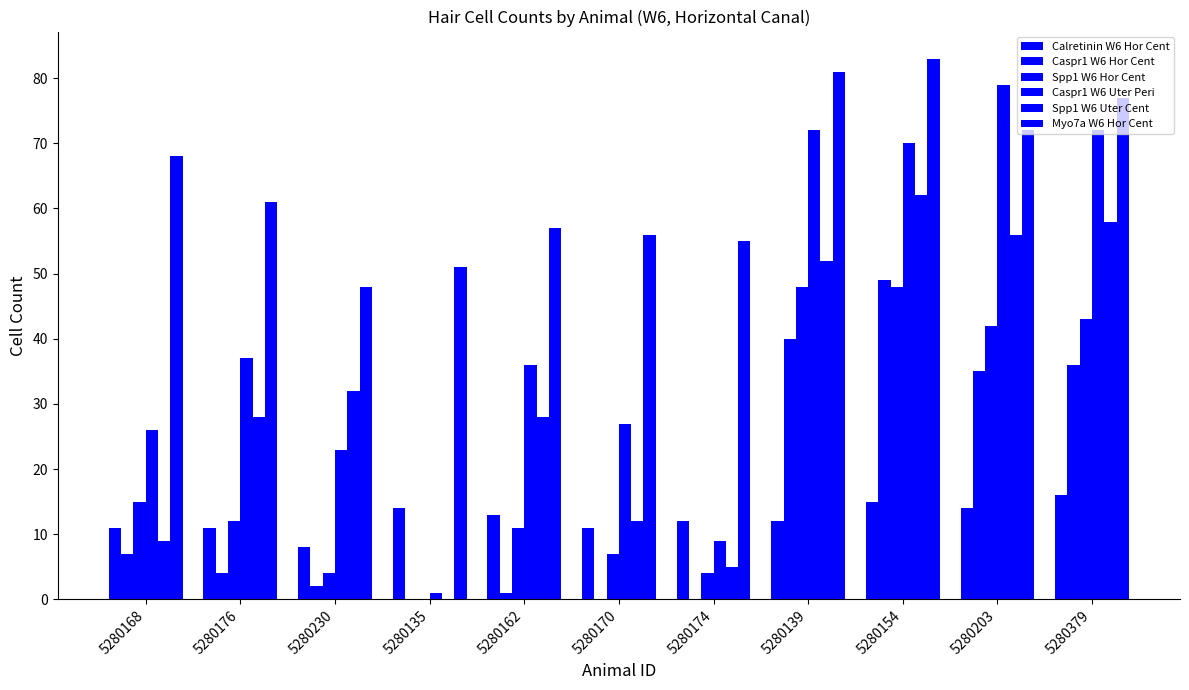

Are the bars grouped side by side (vs. stacked)?

Yes